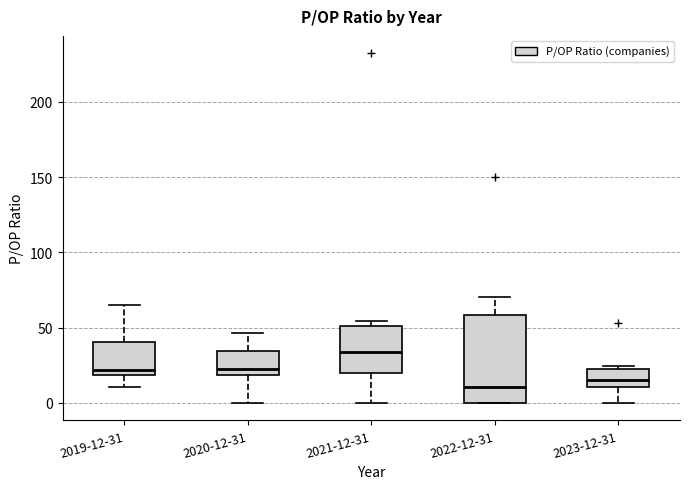

Reading left to right, transcribe this box plot: for each box, give where its median line is, the range the box spans, and where its two whiskers end, as read against the y-axis. The values are not printed on the chart, so give them approximately, as read against the axis.

2019-12-31: median 20 (just above the box's lower edge), box 20 to 40, whiskers 10 to 65
2020-12-31: median 20 (just above the box's lower edge), box 20 to 35, whiskers 0 to 45
2021-12-31: median 35, box 20 to 50, whiskers 0 to 55
2022-12-31: median 10, box 0 to 60, whiskers 0 to 70
2023-12-31: median 15, box 10 to 25, whiskers 0 to 25 (just above the box's upper edge)